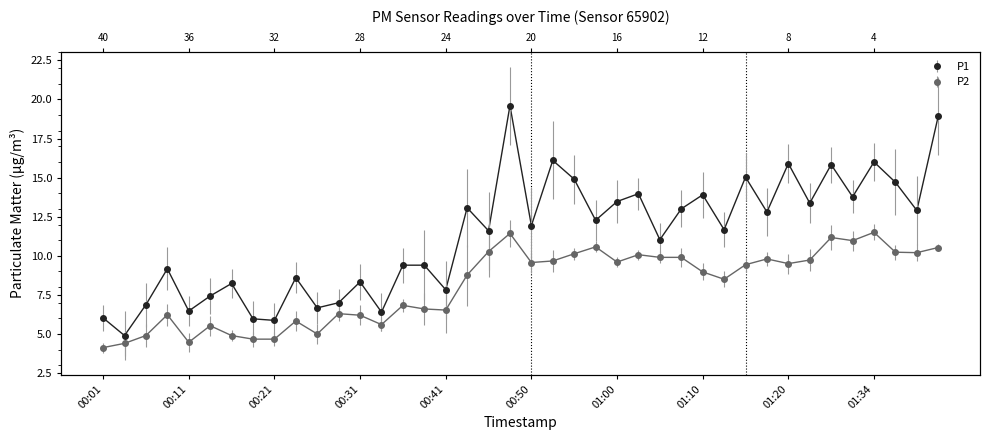

What value does the P2 series have at 00:21?

4.7